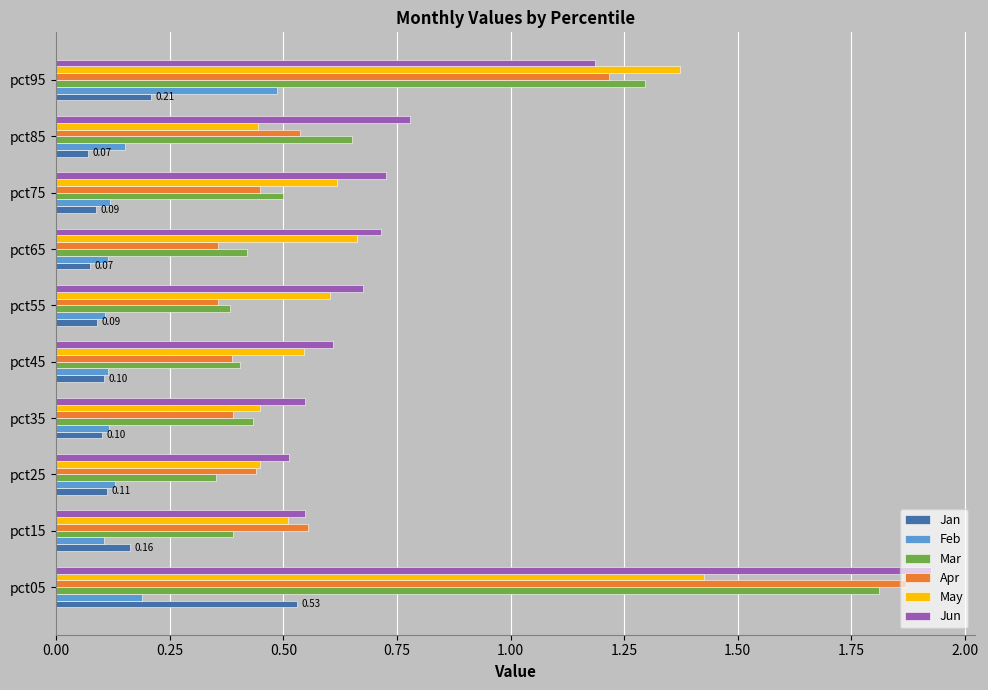

What is the total value across all series at pct65?

2.3